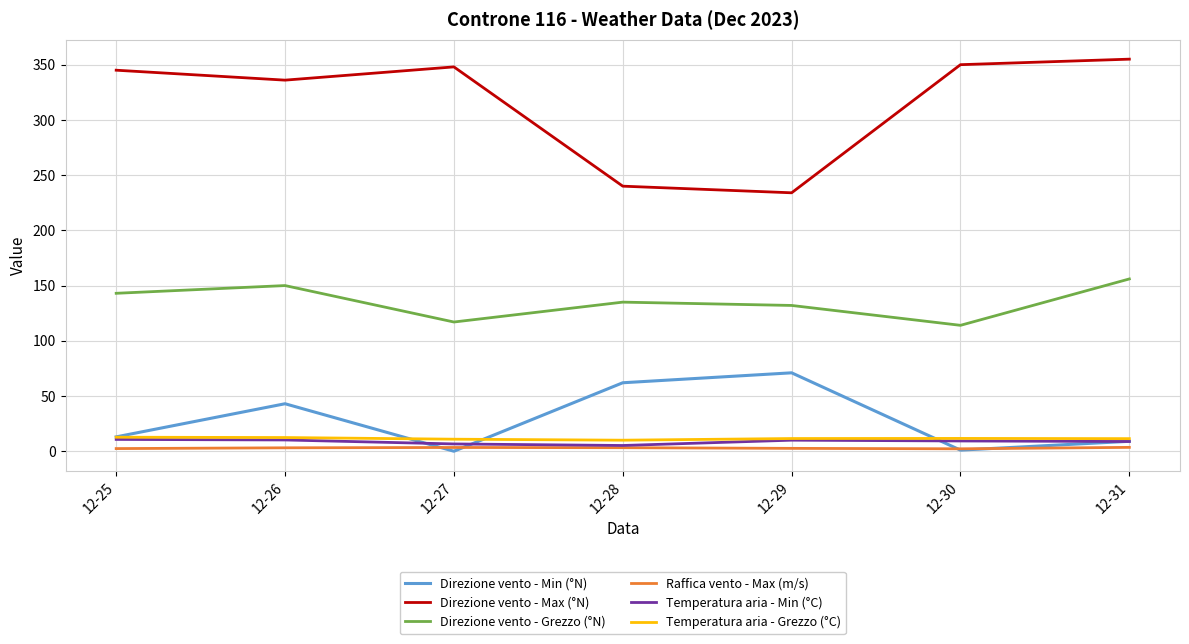

What is the lowest value of the Temperatura aria - Grezzo (°C) series?

10.0